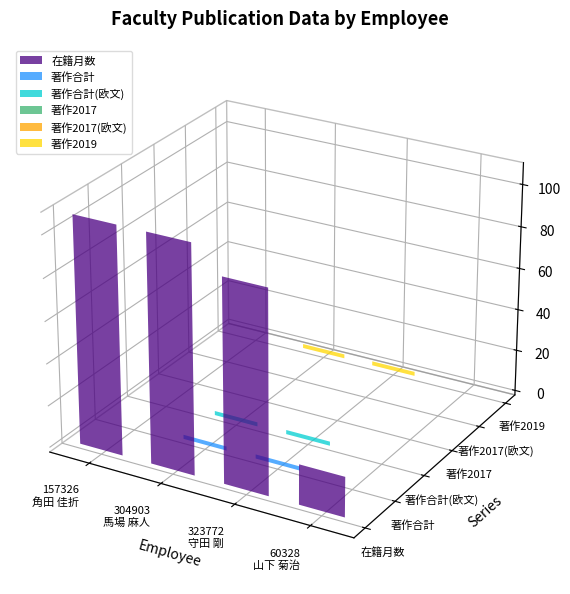

What are all the series names shown in the legend?

在籍月数, 著作合計, 著作合計(欧文), 著作2017, 著作2017(欧文), 著作2019